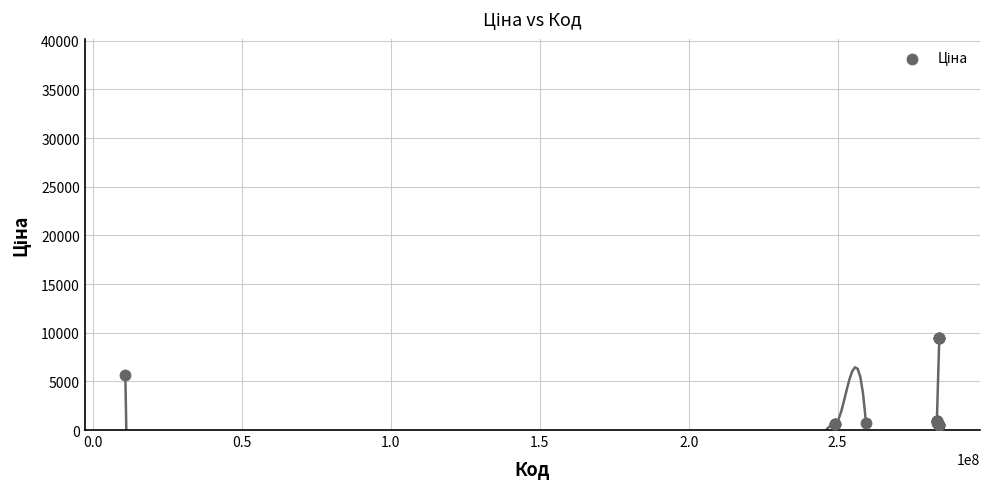

What Y value in the scatter plot is closest to 5009?

5673.8